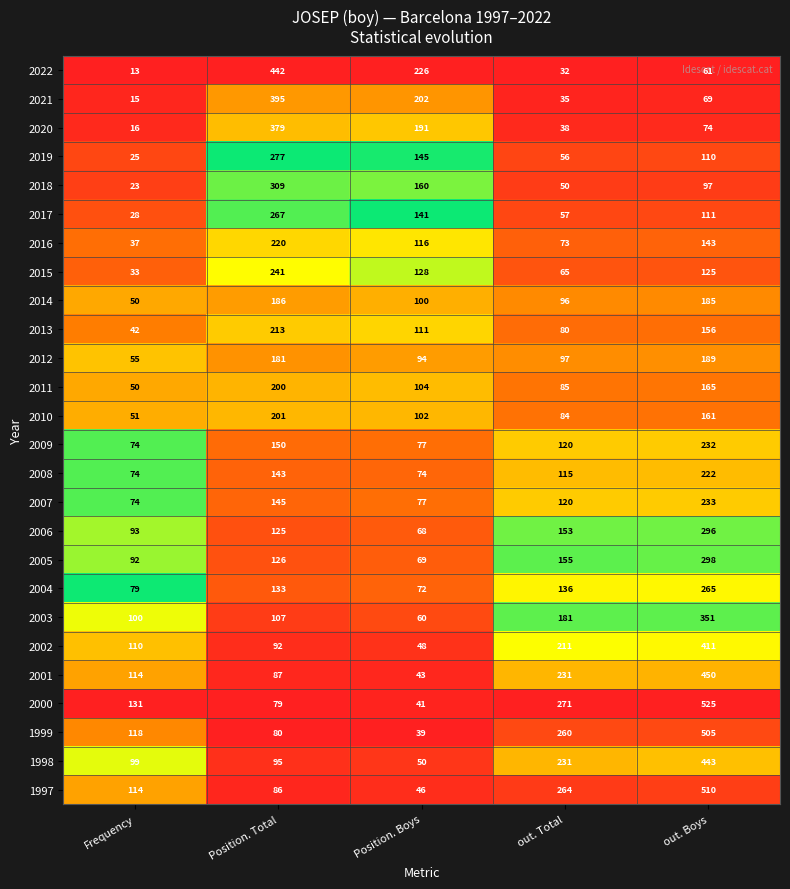

What is the difference between the highest and lowest values at out. Total?

239